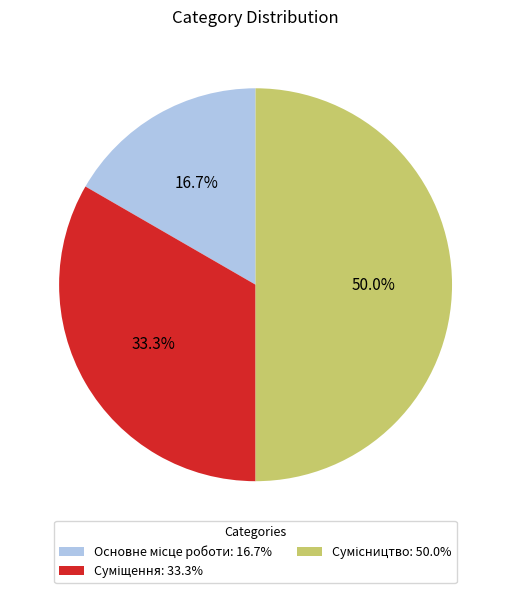

The Основне місце роботи slice represents 31% of the pie. True or false?

False